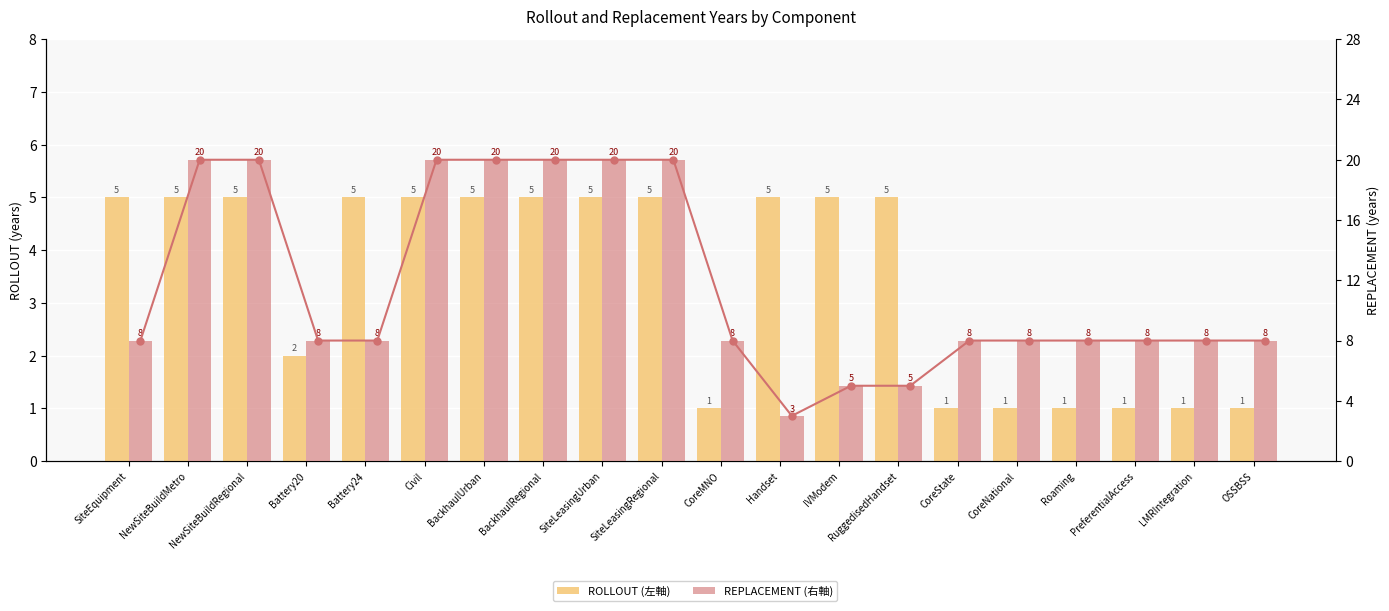

What is the greatest value displayed?

20